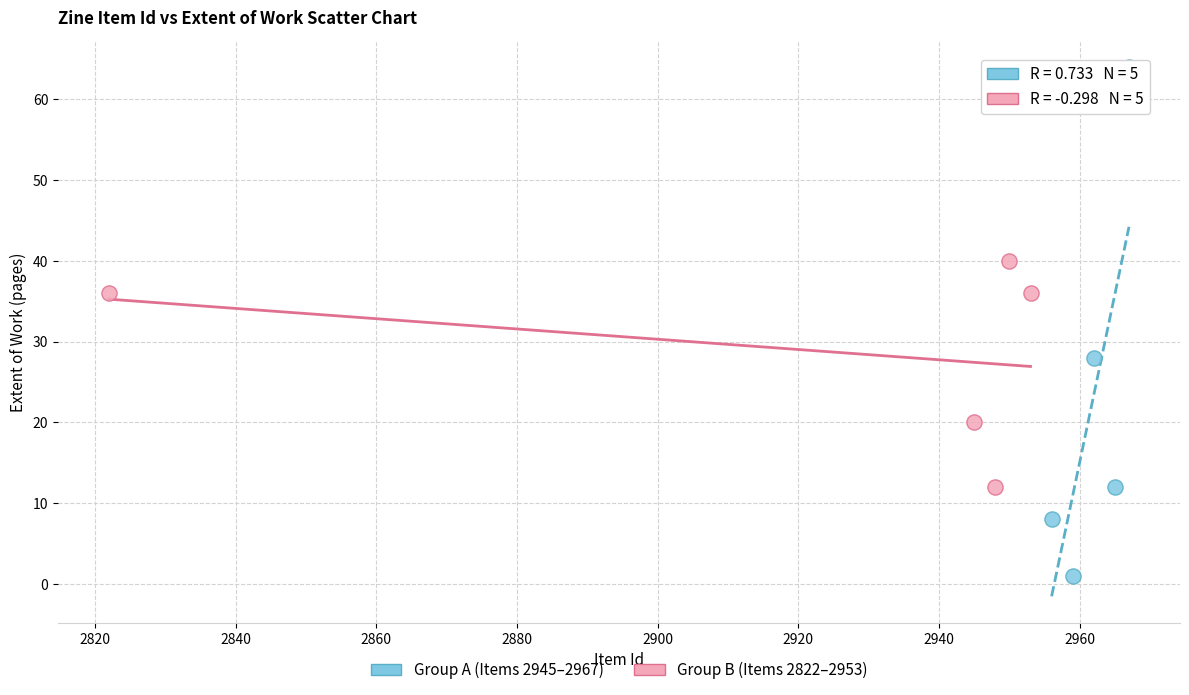

What are all the series names shown in the legend?

Group A (Items 2945–2967), Group B (Items 2822–2953)